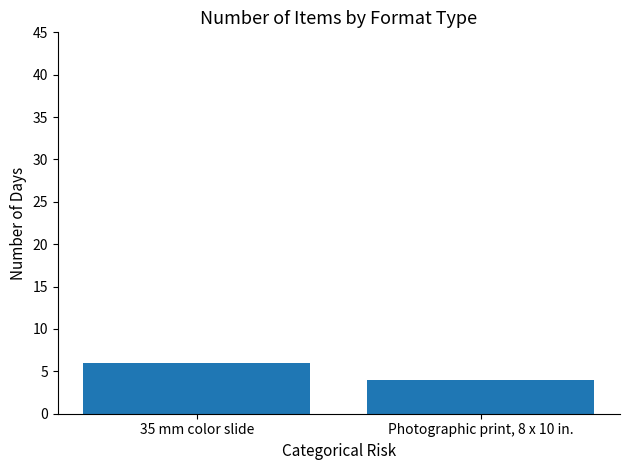

The chart shows a value of 4 at Photographic print, 8 x 10 in.. True or false?

True